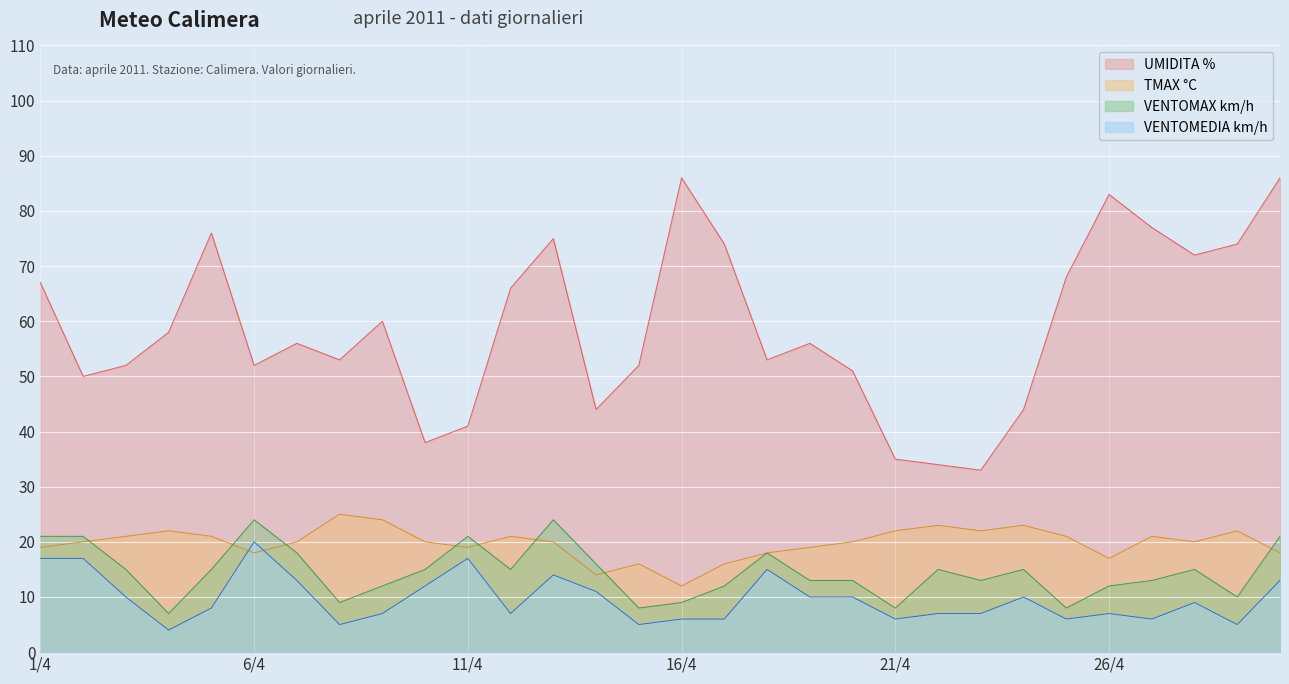

At how many categories does at least one series exceed 37?

27